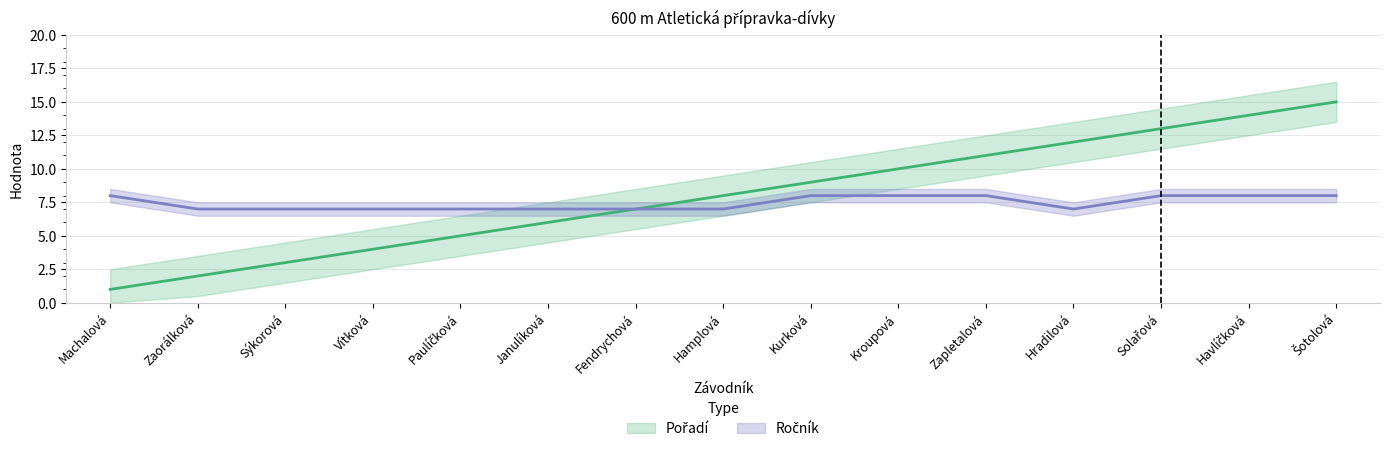

What is the difference between the Pořadí values at Hamplová and Kurková?

1